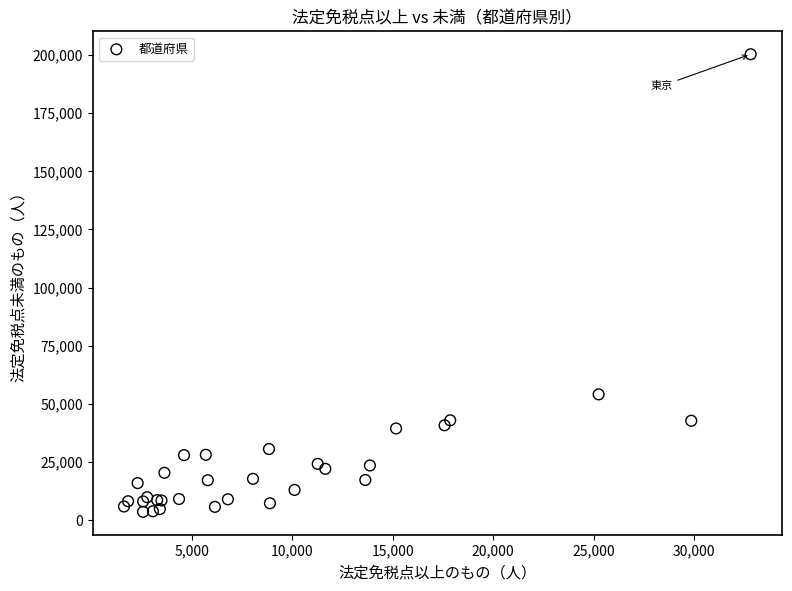

What Y value in the scatter plot is closest to 101957?

54073